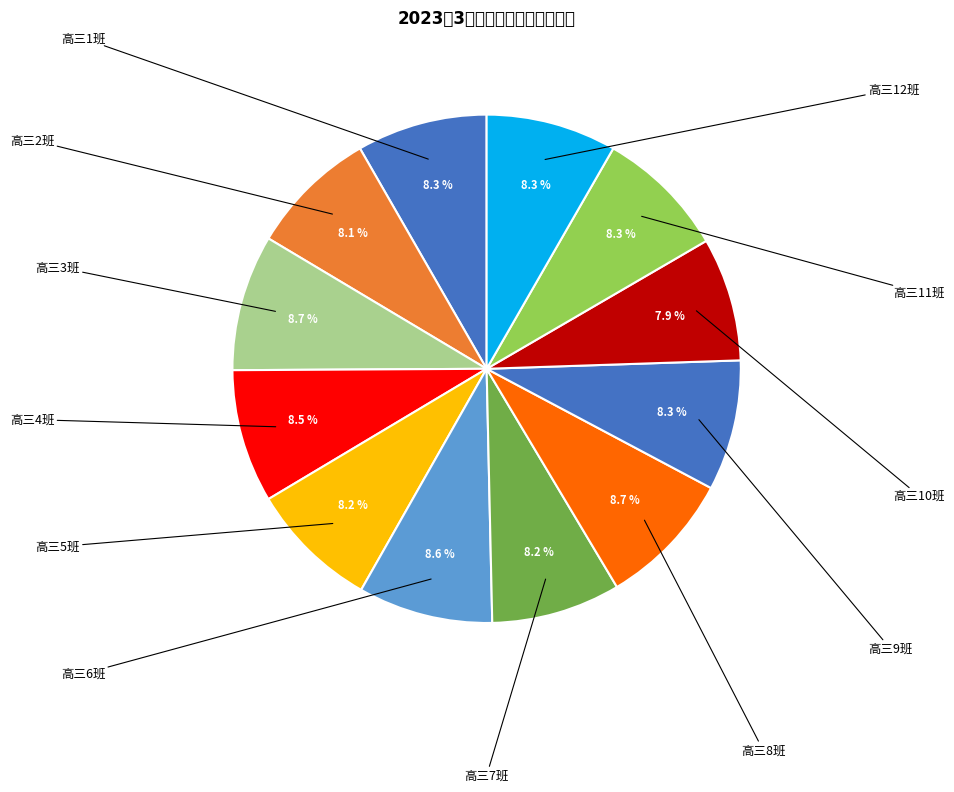

What is the change in value from 高三7班 to 高三8班?

+0.5